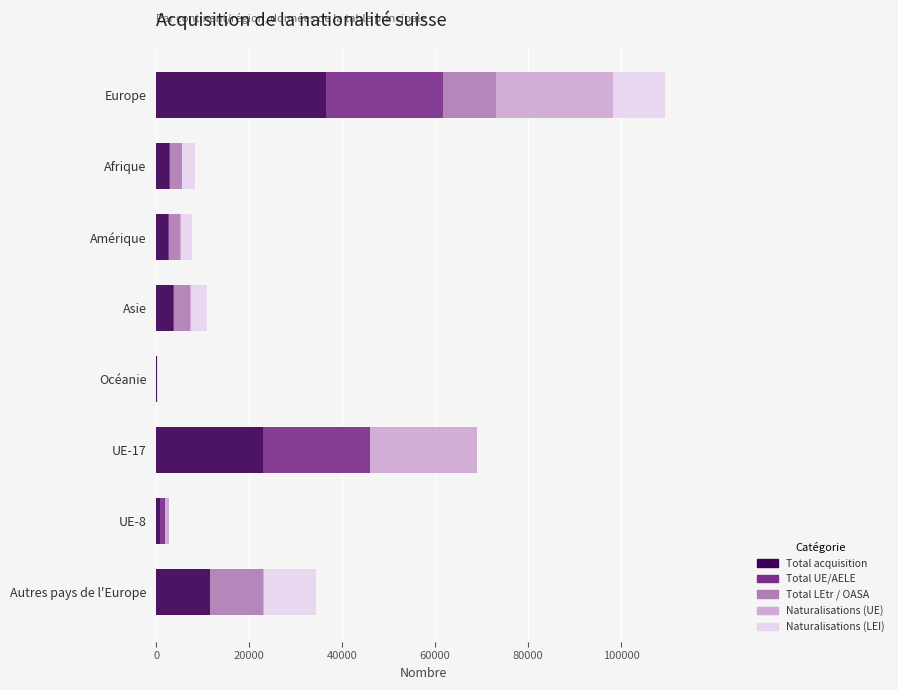

At which category is the sum across all series the highest?

Europe